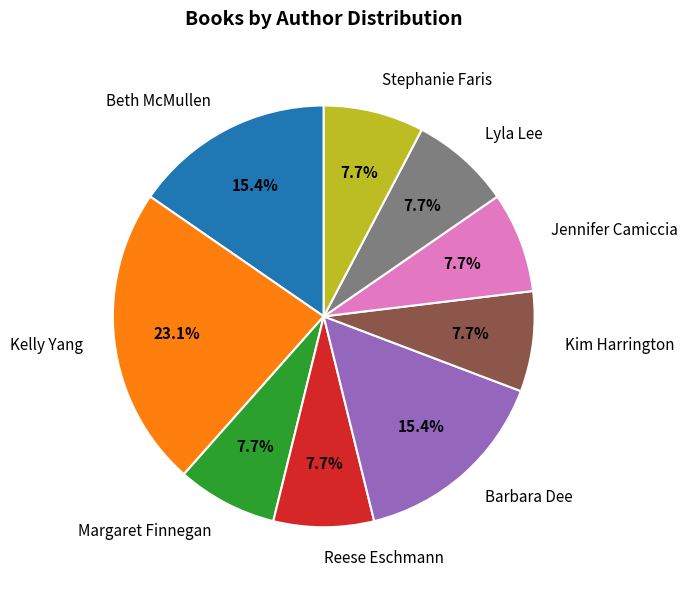

Is there a majority slice in this chart?

No